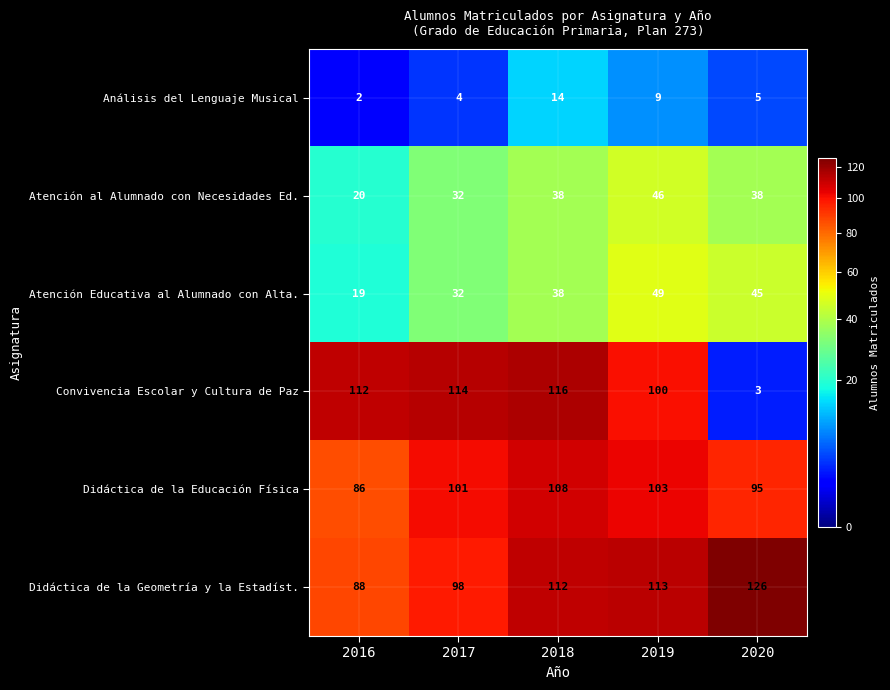

Where is Didáctica de la Geometría y la Estadíst. nearest to the value 107?

2018